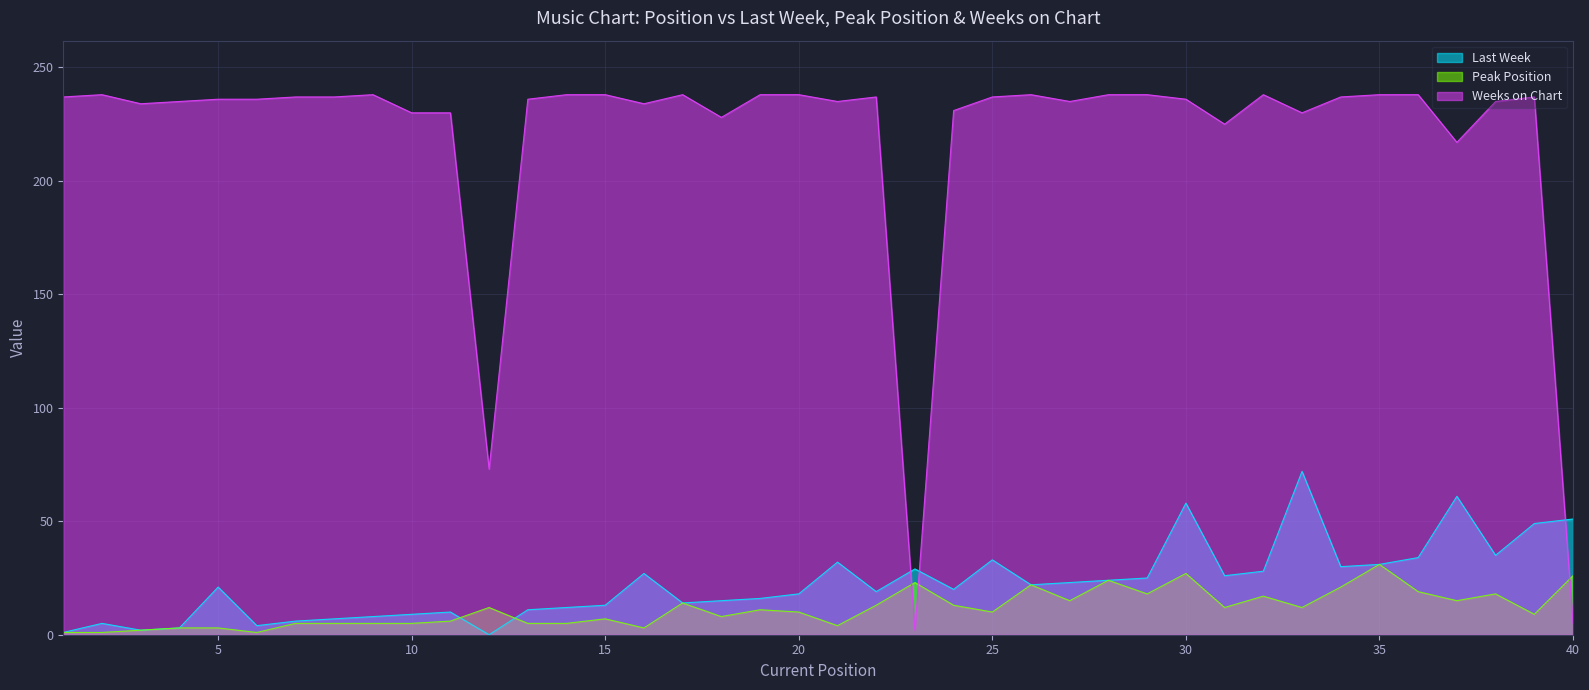

What is the difference between the highest and lowest values at 35?

207